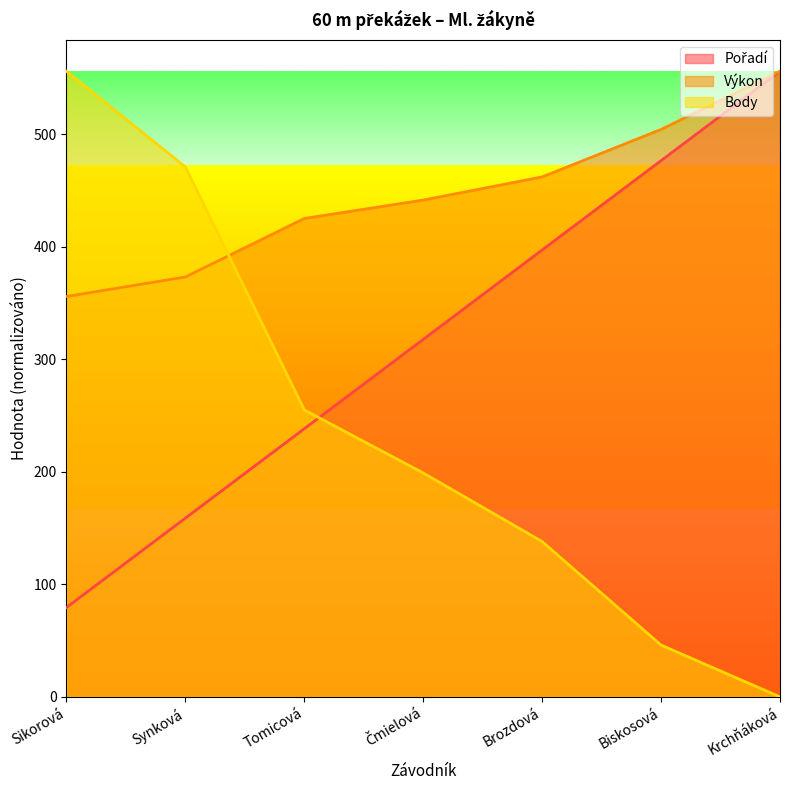

How many lines are shown in the chart?

3